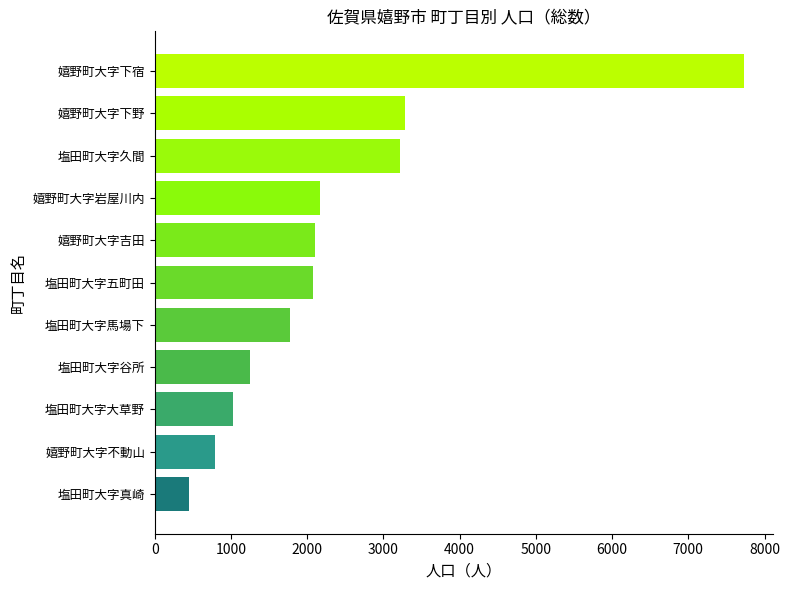

What is the difference between the values at 嬉野町大字岩屋川内 and 嬉野町大字下宿?

5553